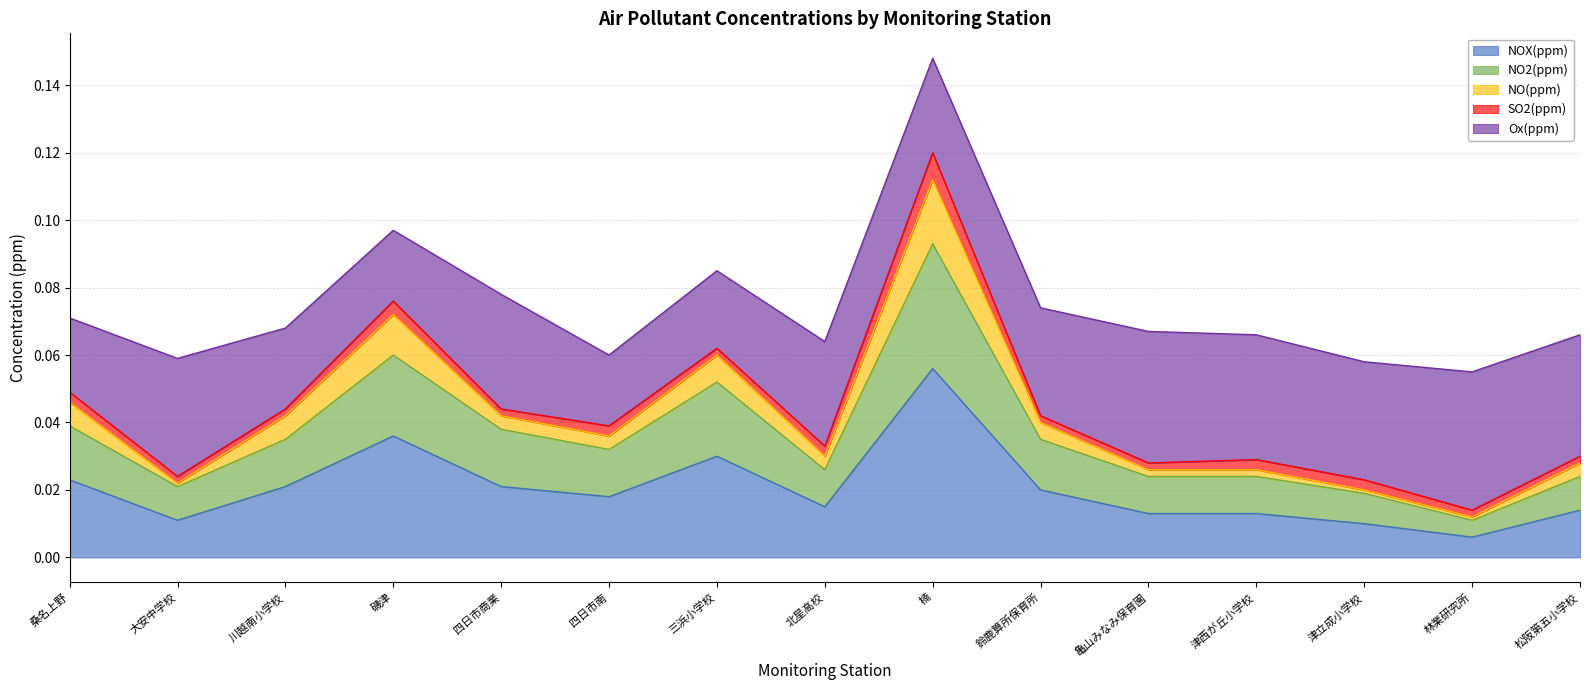

How many categories are shown in the chart?

15